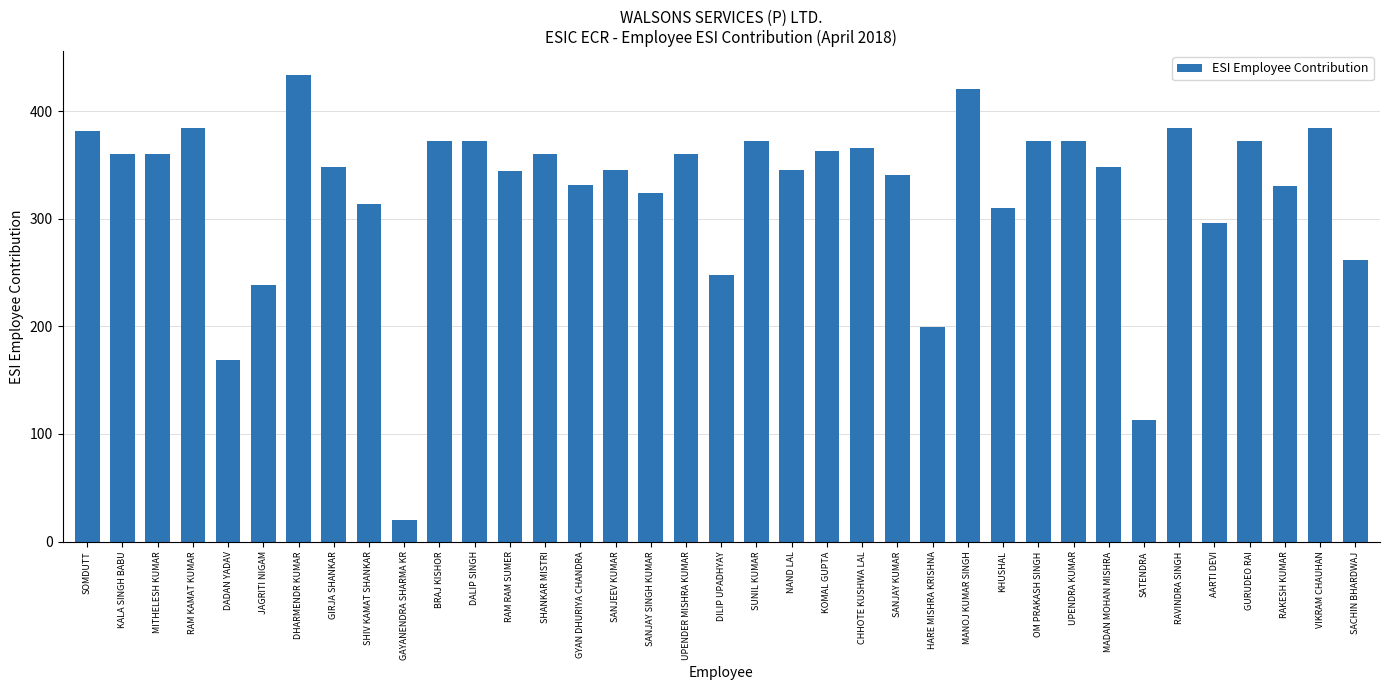

Does the chart contain stacked bars?

No